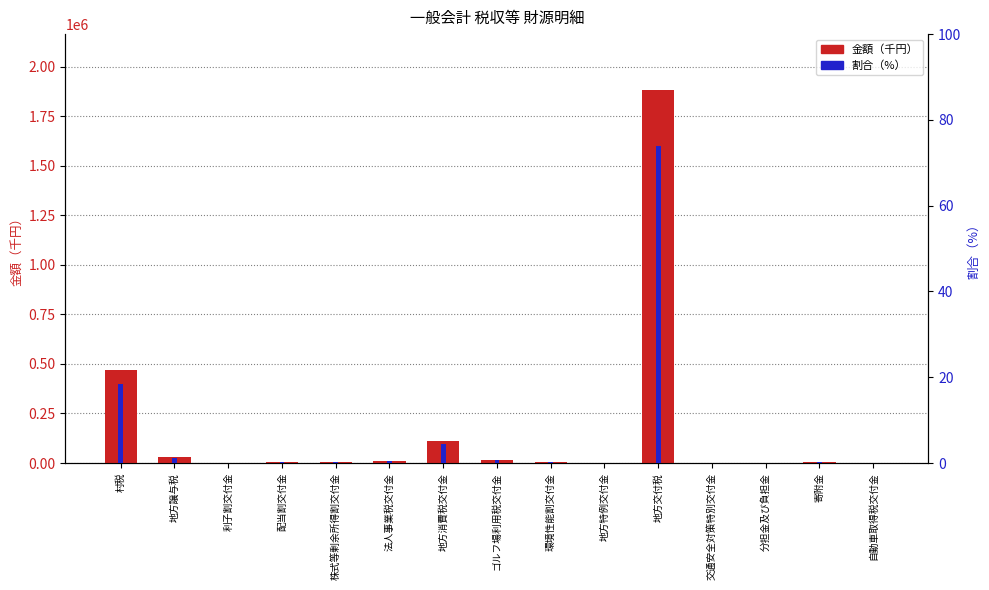

List the series in order of their overall mean, lowest first.

割合（%）, 金額（千円）